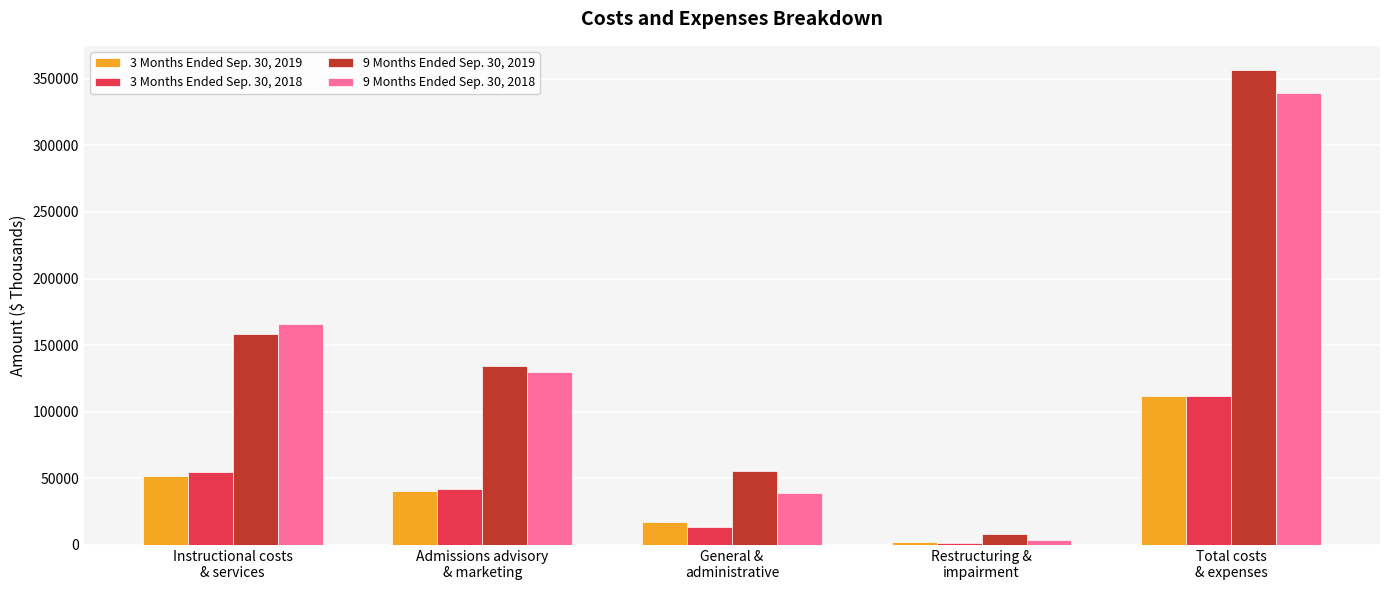

The 9 Months Ended Sep. 30, 2018 series shows 54497 at General &
administrative. True or false?

False